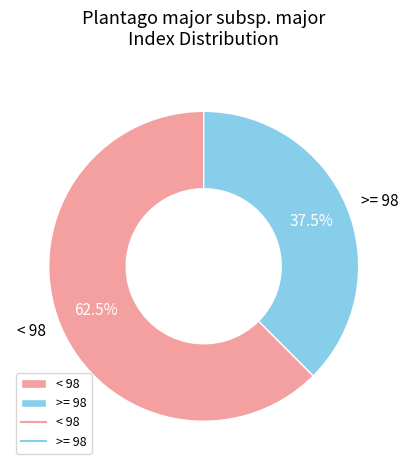

Which slice is the smallest?

>= 98